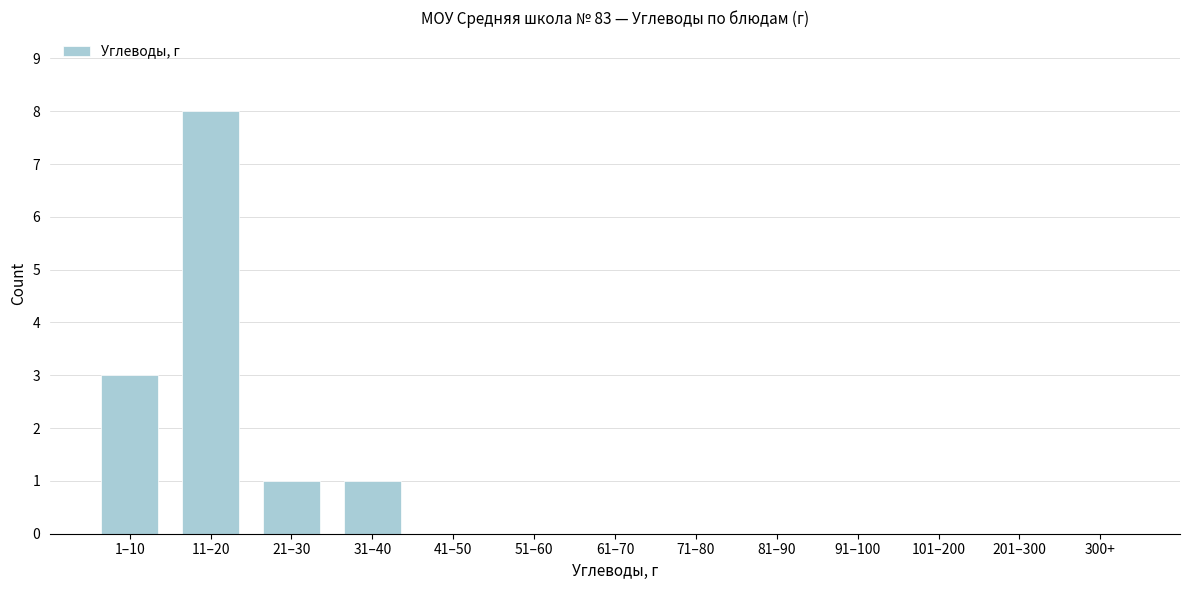

Reading left to right, list all the values displayed in this chart.

1–10=3	11–20=8	21–30=1	31–40=1	41–50=0	51–60=0	61–70=0	71–80=0	81–90=0	91–100=0	101–200=0	201–300=0	300+=0